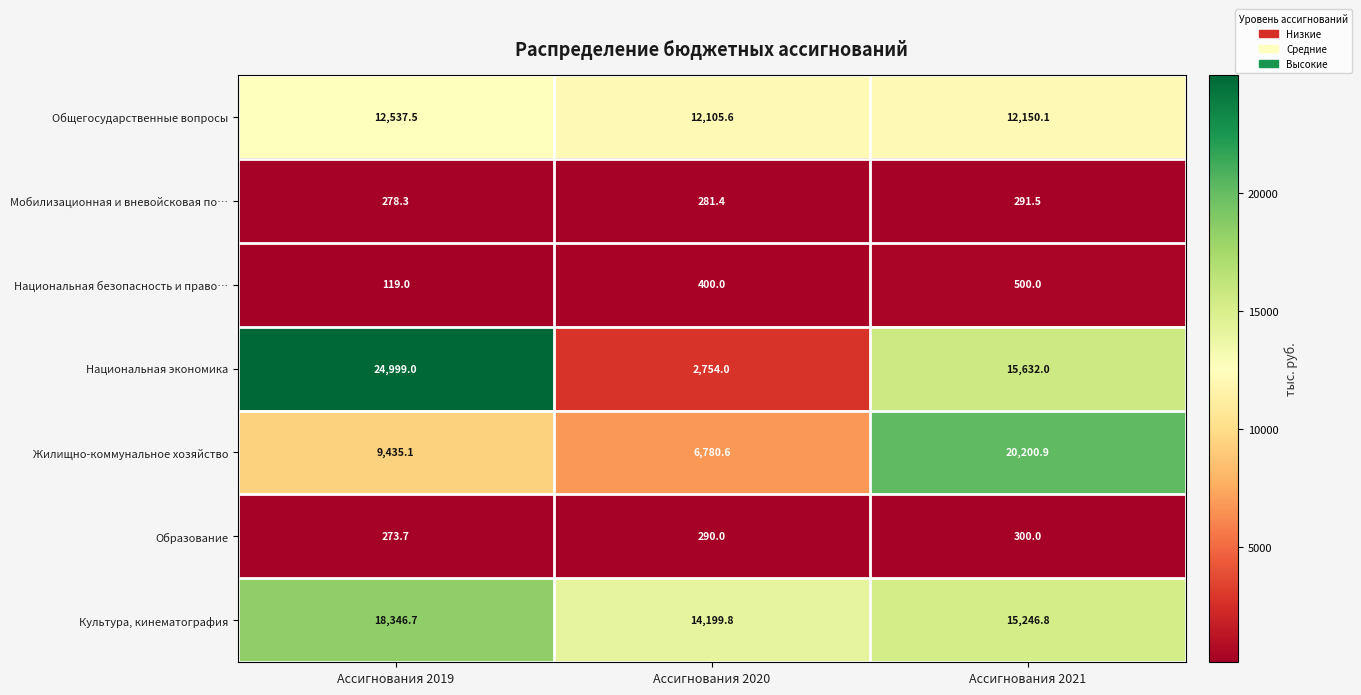

Where is Культура, кинематография nearest to the value 16273?

Ассигнования 2021